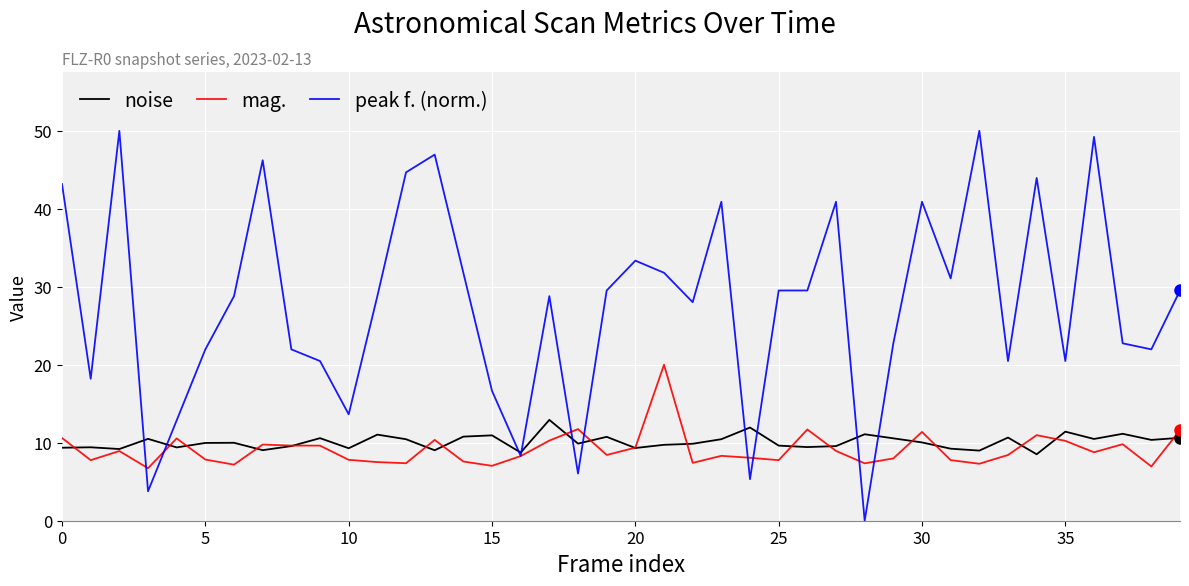

Which series has the largest total across all categories?

peak f. (norm.)